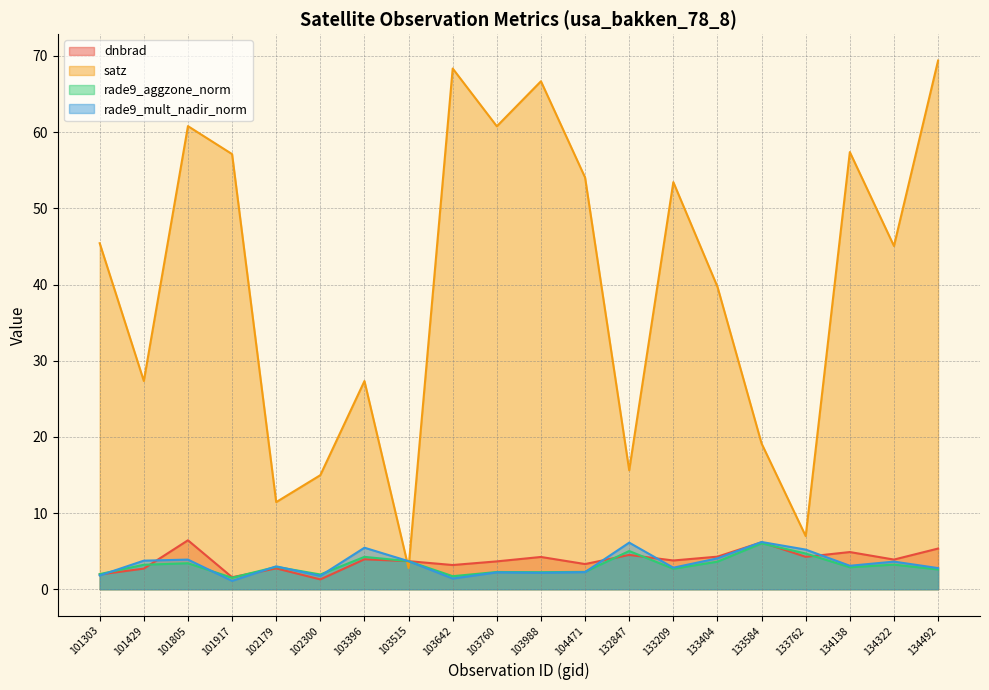

List the labels in order of satz value, largest first.

134492, 103642, 103988, 101805, 103760, 134138, 101917, 104471, 133209, 101303, 134322, 133404, 101429, 103396, 133584, 132847, 102300, 102179, 133762, 103515